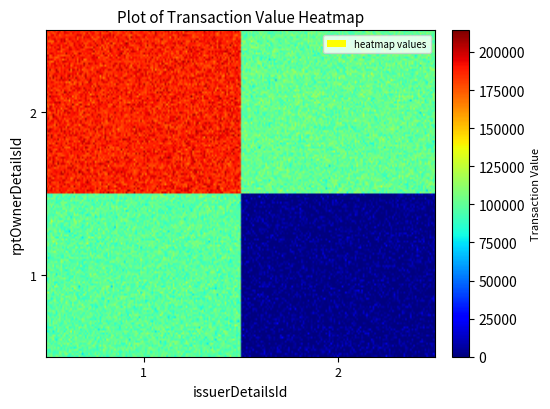

At how many categories does at least one series exceed 85544?

2